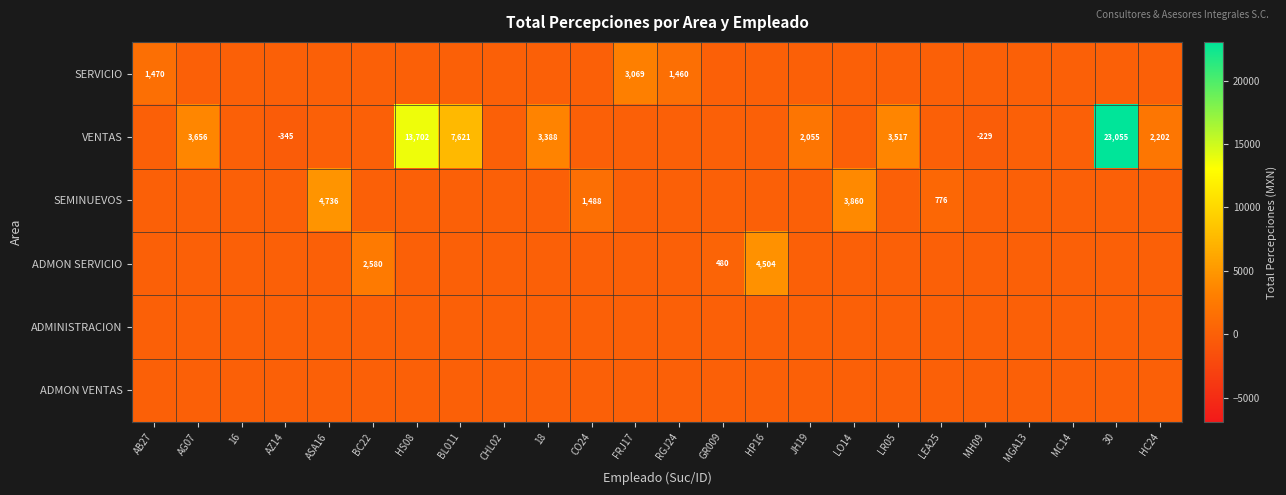

True or false: VENTAS has a value of 5808 at AG07.

False